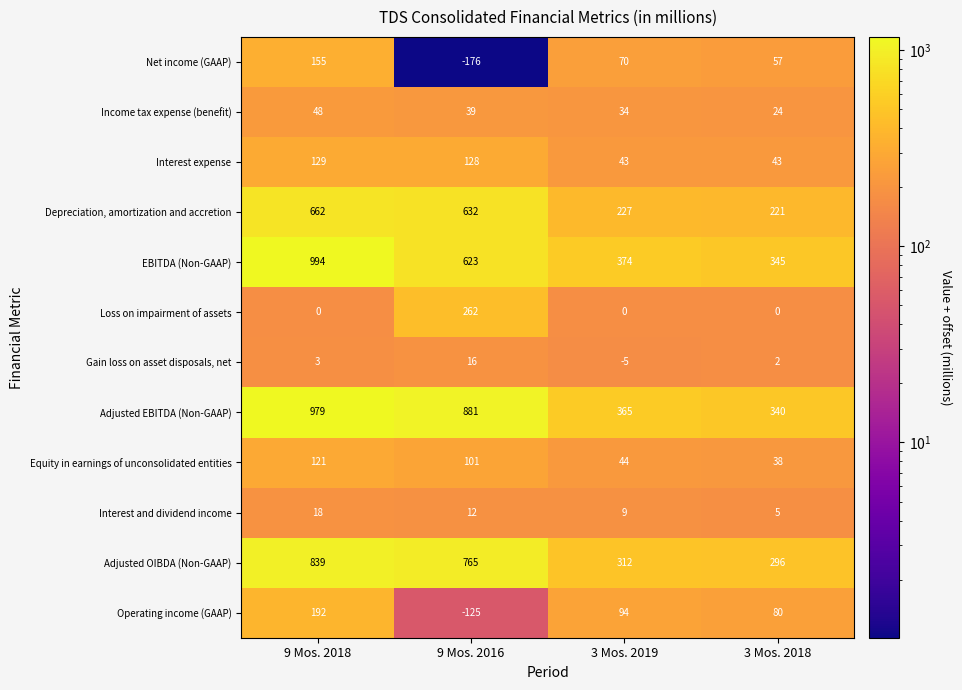

Where does the Equity in earnings of unconsolidated entities series first go above 101?

9 Mos. 2018